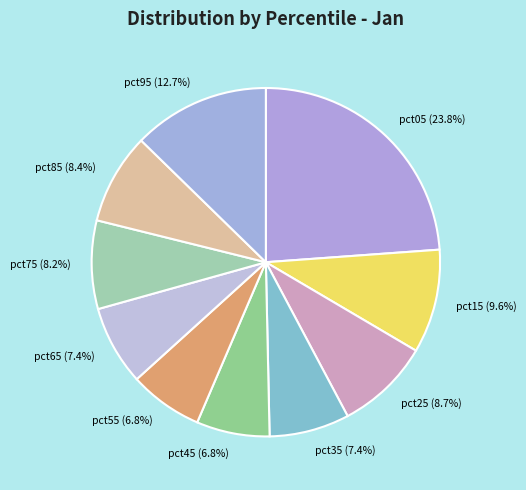

What is the ratio of the value at pct55 to the value at pct05?

0.3